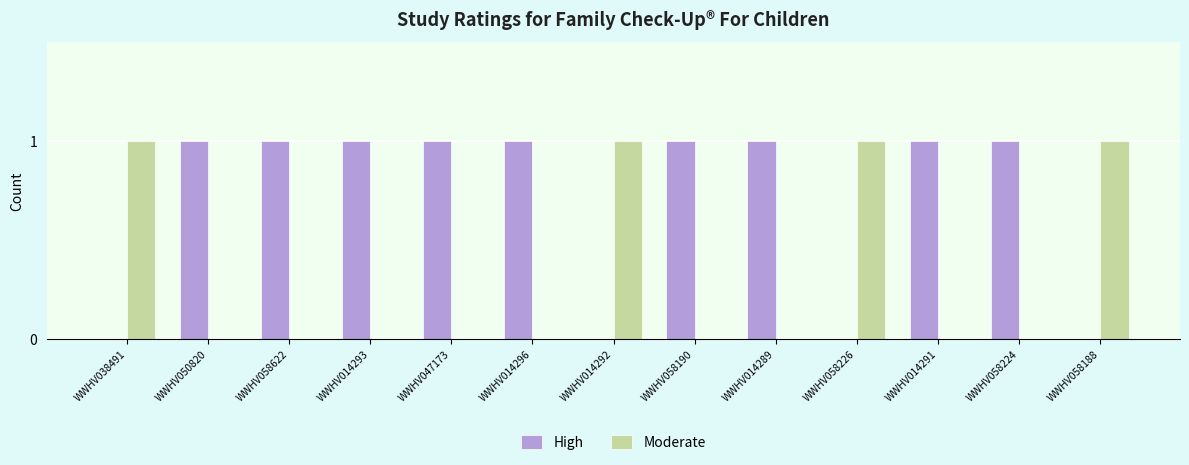

Are the bars horizontal?

No